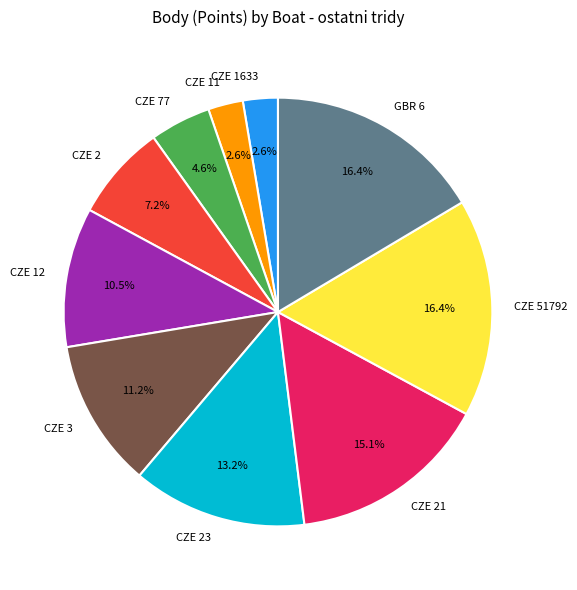

What percentage is the CZE 21 slice, to the nearest percent?

15%